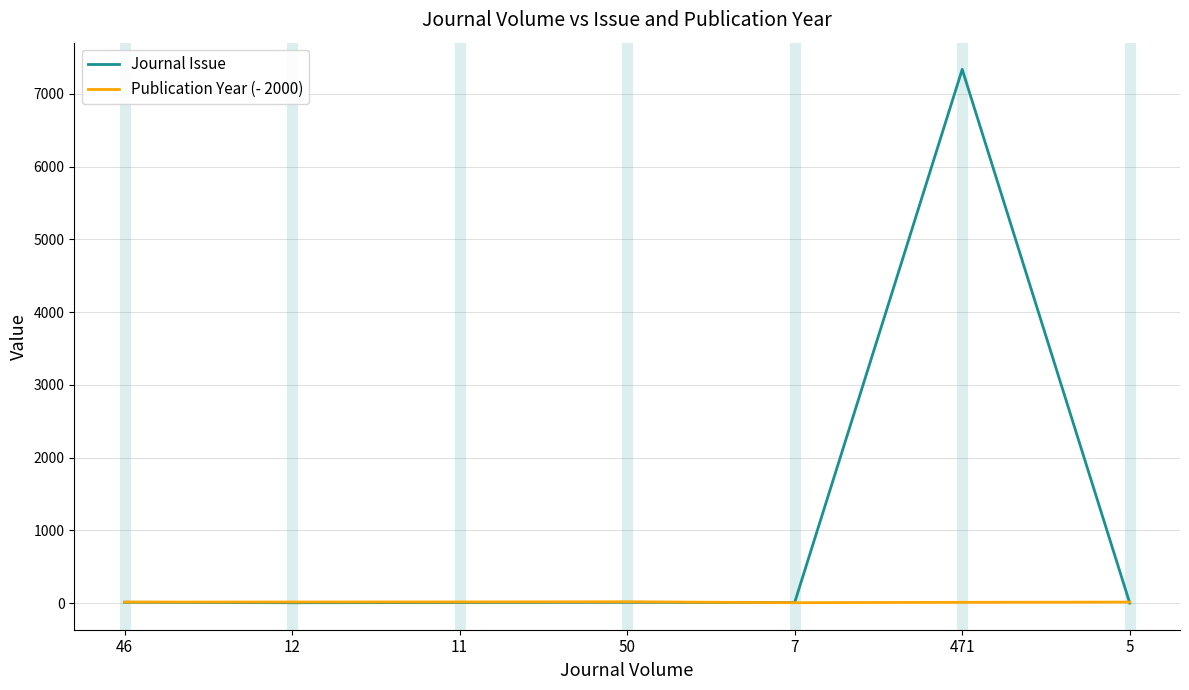

What is the maximum value for Journal Issue?

7336